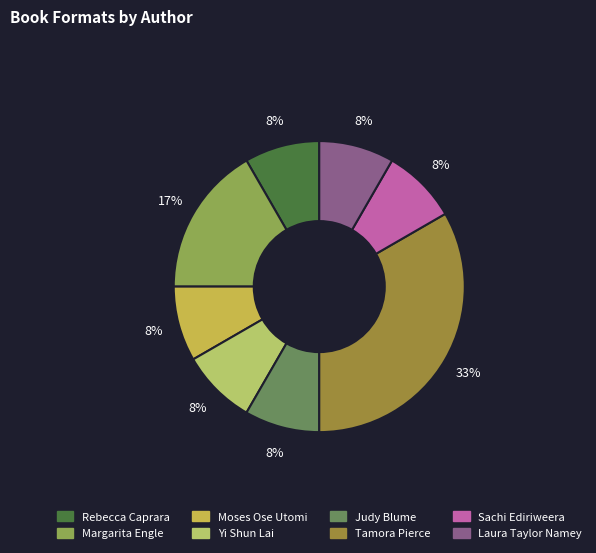

The Tamora Pierce slice represents 33% of the pie. True or false?

True